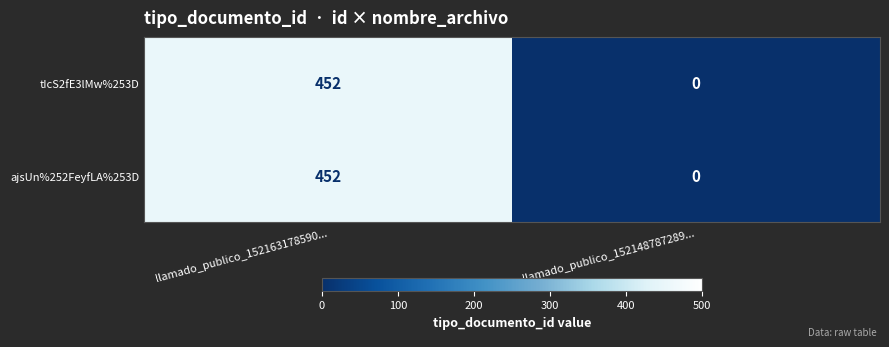

Reading right to left, transcribe all the data shown in this chart.

tIcS2fE3lMw%253D: llamado_publico_152148787289...=0	llamado_publico_152163178590...=452
ajsUn%252FeyfLA%253D: llamado_publico_152148787289...=0	llamado_publico_152163178590...=452